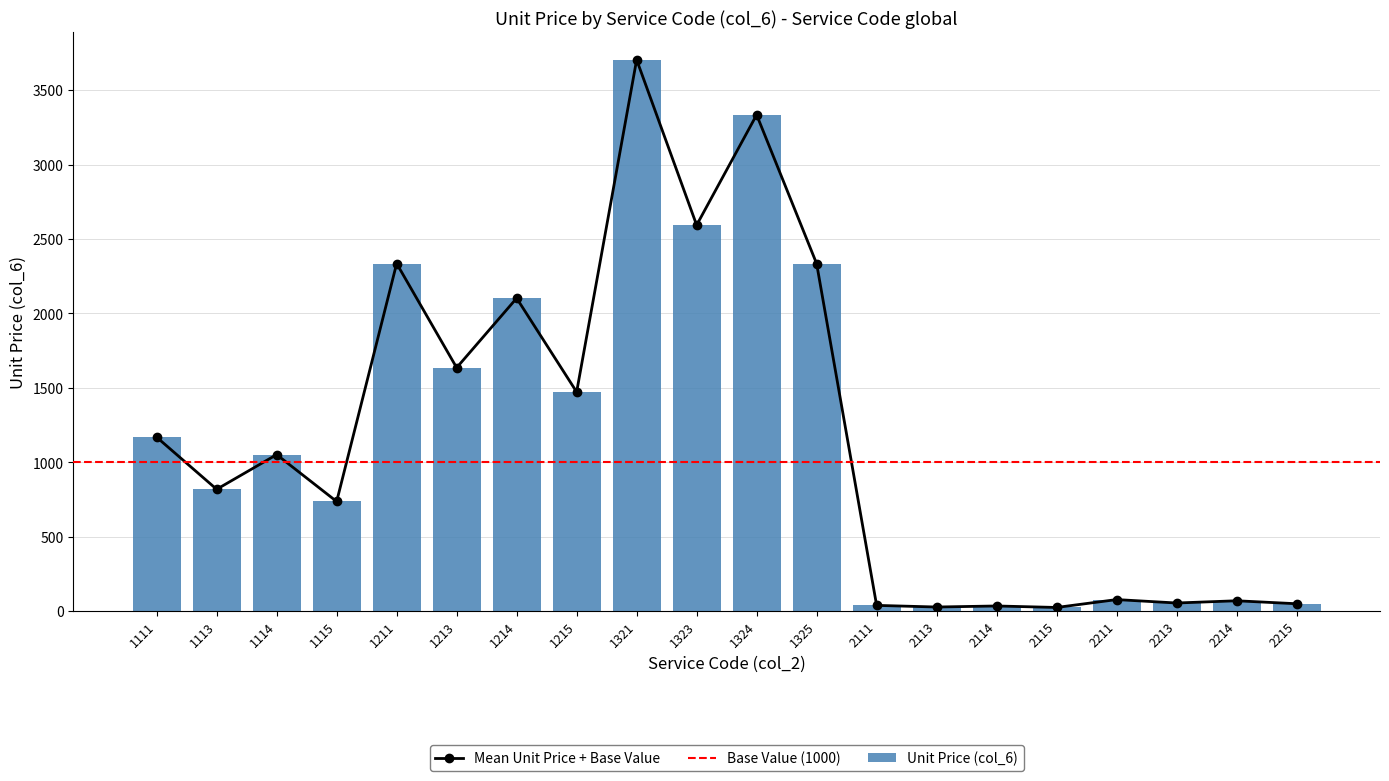

How many values are below 1051?

10